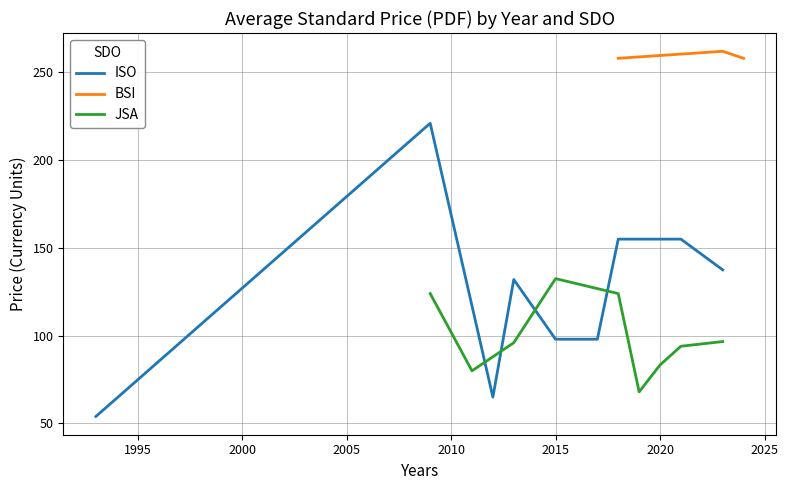

What is the minimum value for ISO?

54.0